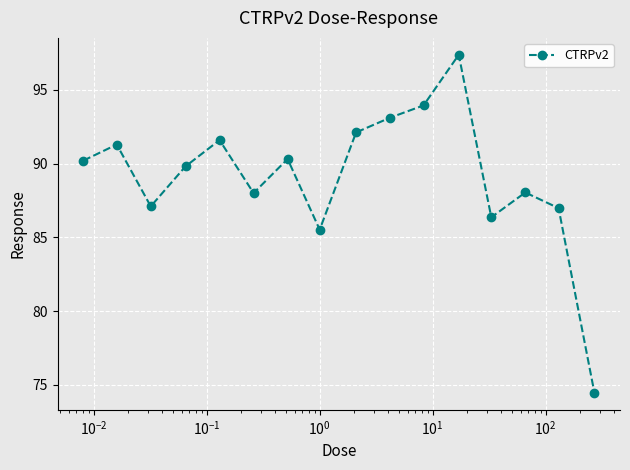

How many interior local valleys (lower than both neighbors) does the data have?

4